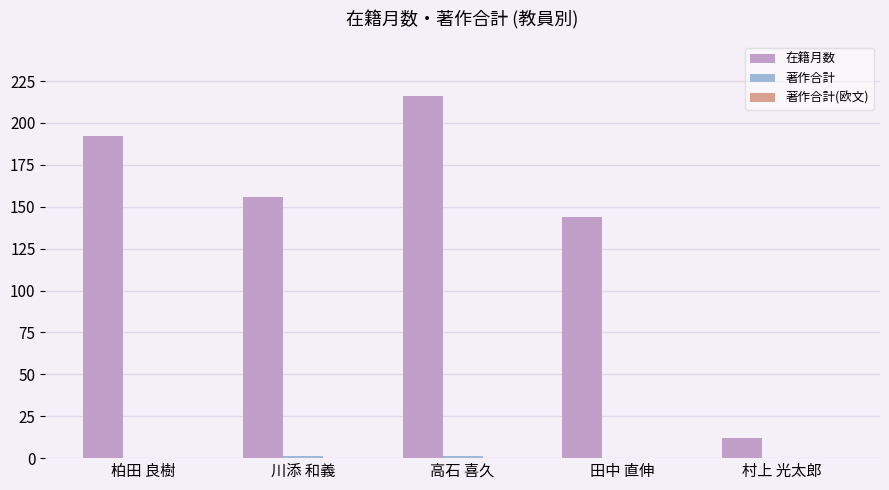

Which series has the largest total across all categories?

在籍月数